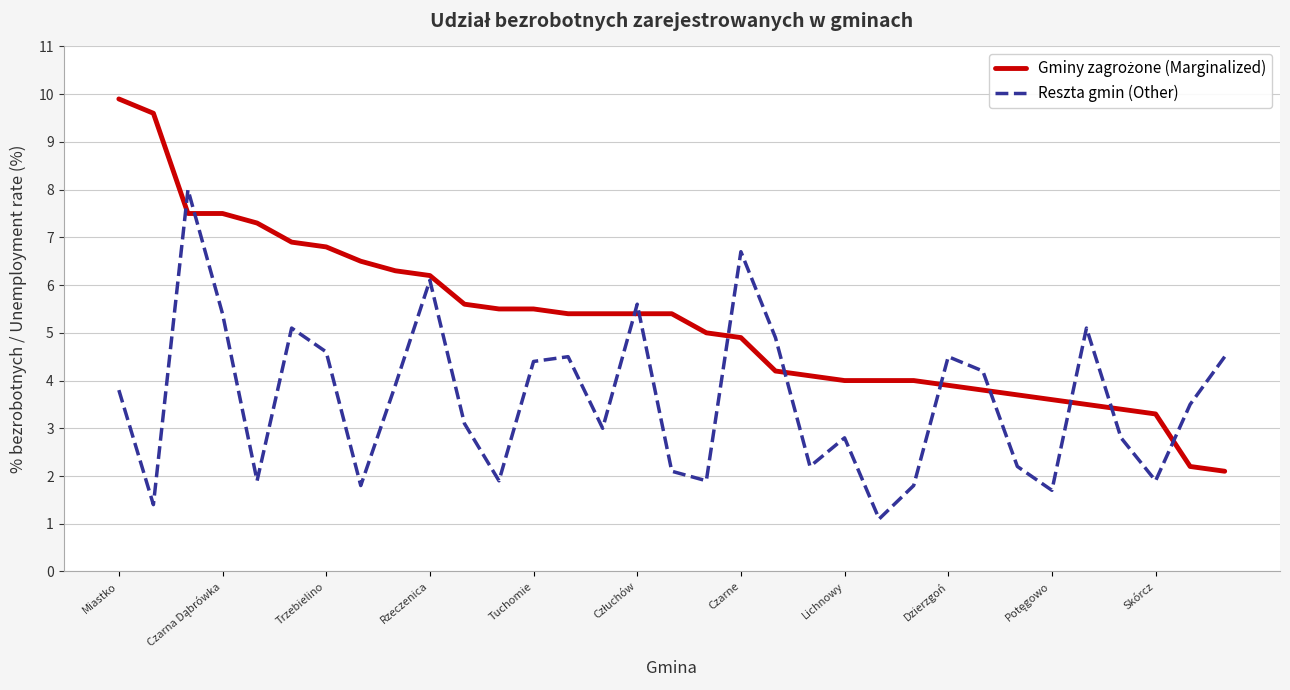

Count the number of data series in this chart.

2